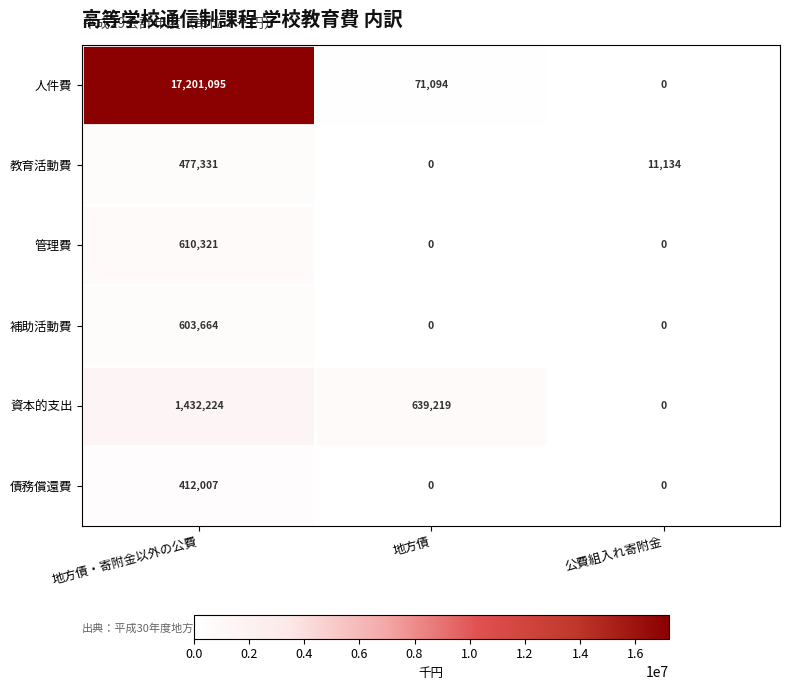

Which series has the largest total across all categories?

人件費